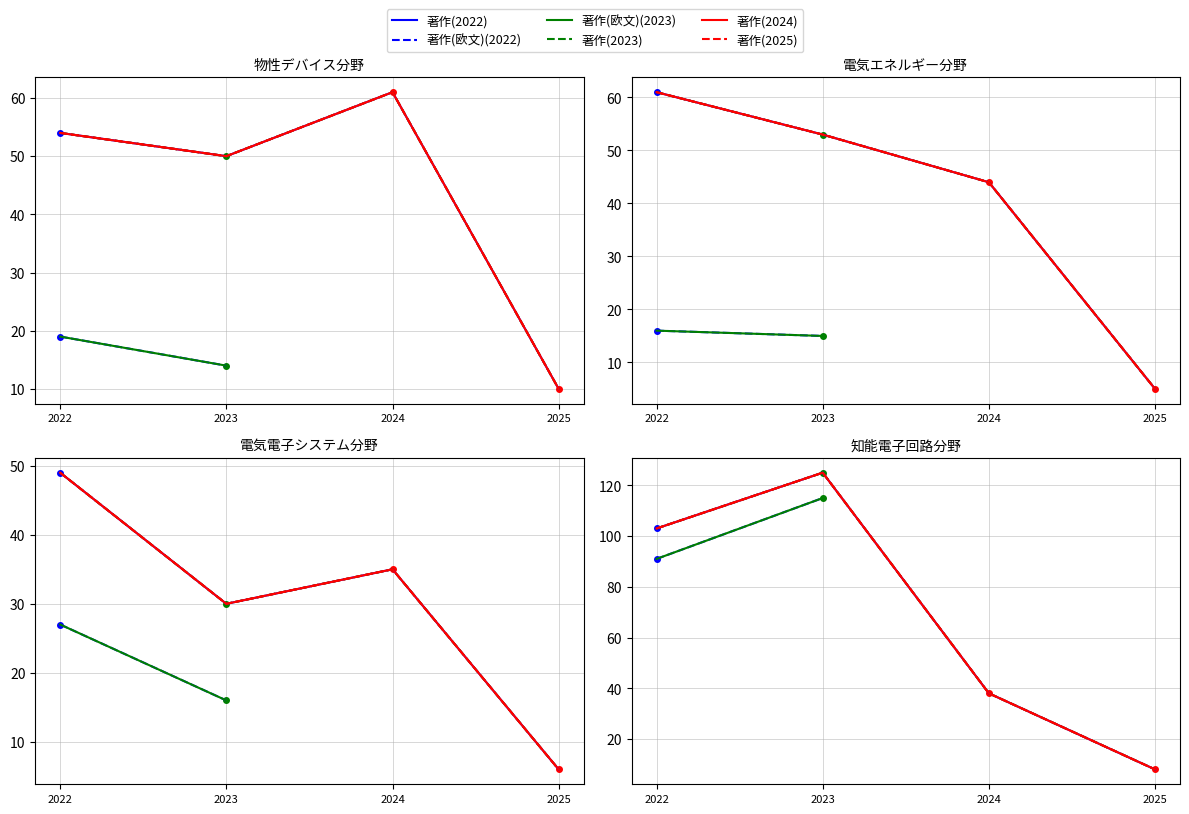

Is it true that 著作(2022) equals 54 at 物性デバイス分野?

True